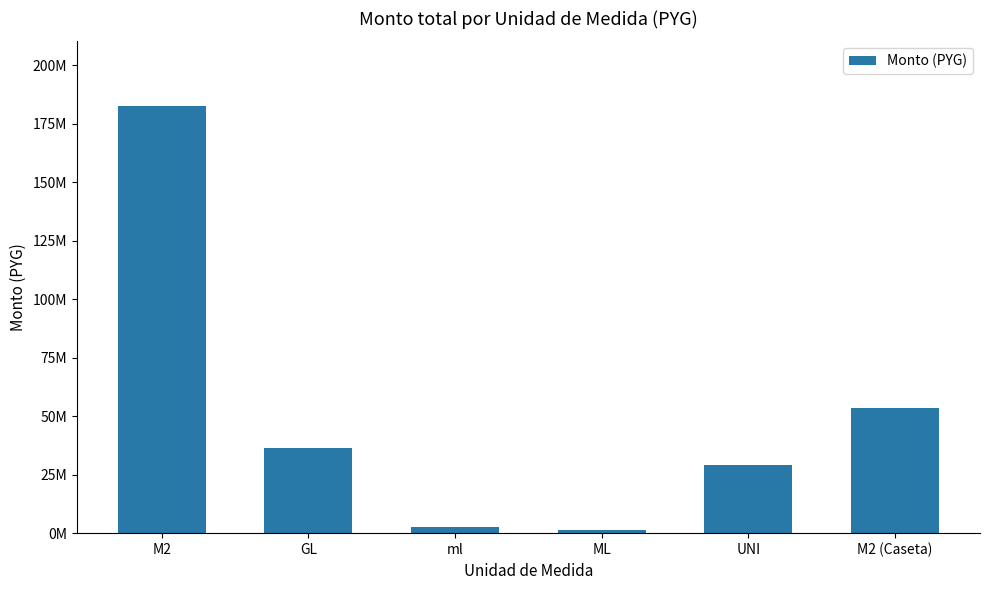

Approximately how many times larger is the value at M2 compared to ml?

69.8